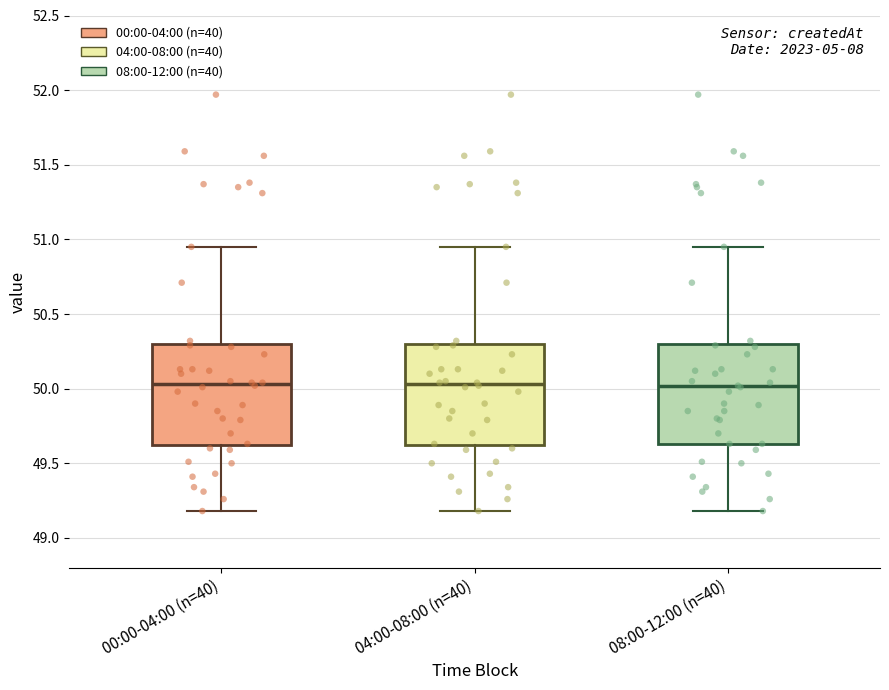

Where is the lower edge of the box for 00:00-04:00 (n=40) on the y-axis? The values are not printed on the chart, so give them approximately, as read against the axis.

49.60